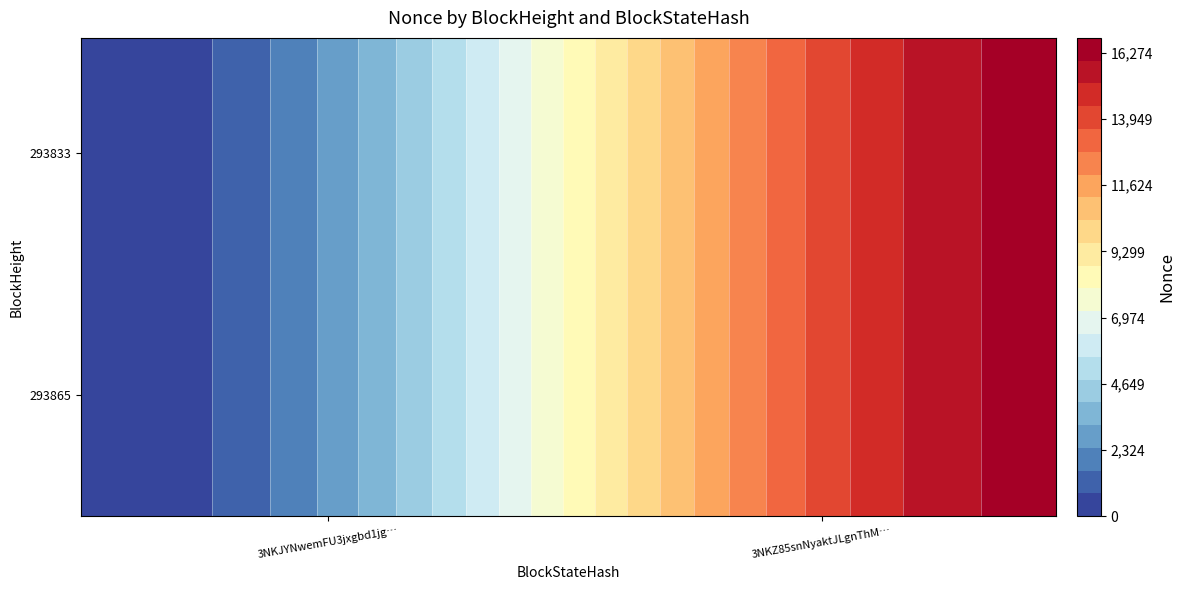

The value of 293865 at 1 is 5105. True or false?

False